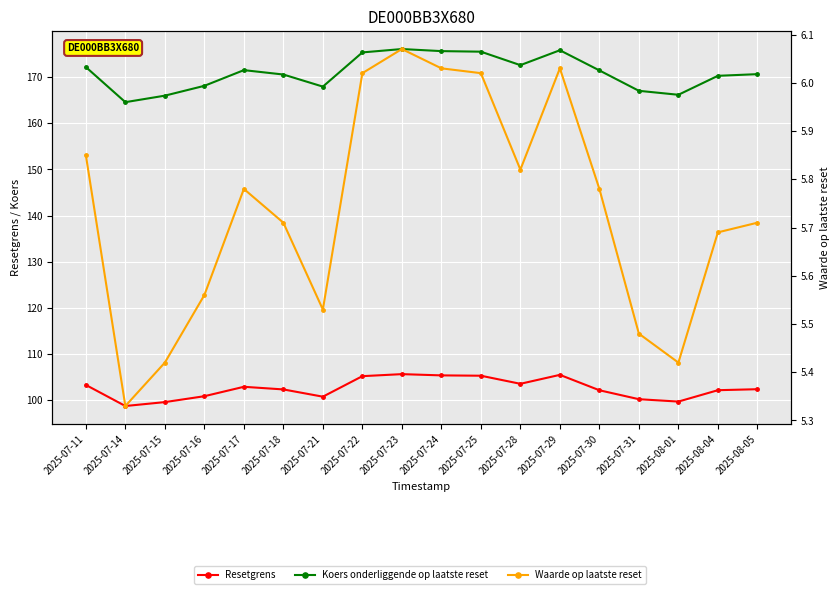

How many values in the Resetgrens series exceed 102?

12